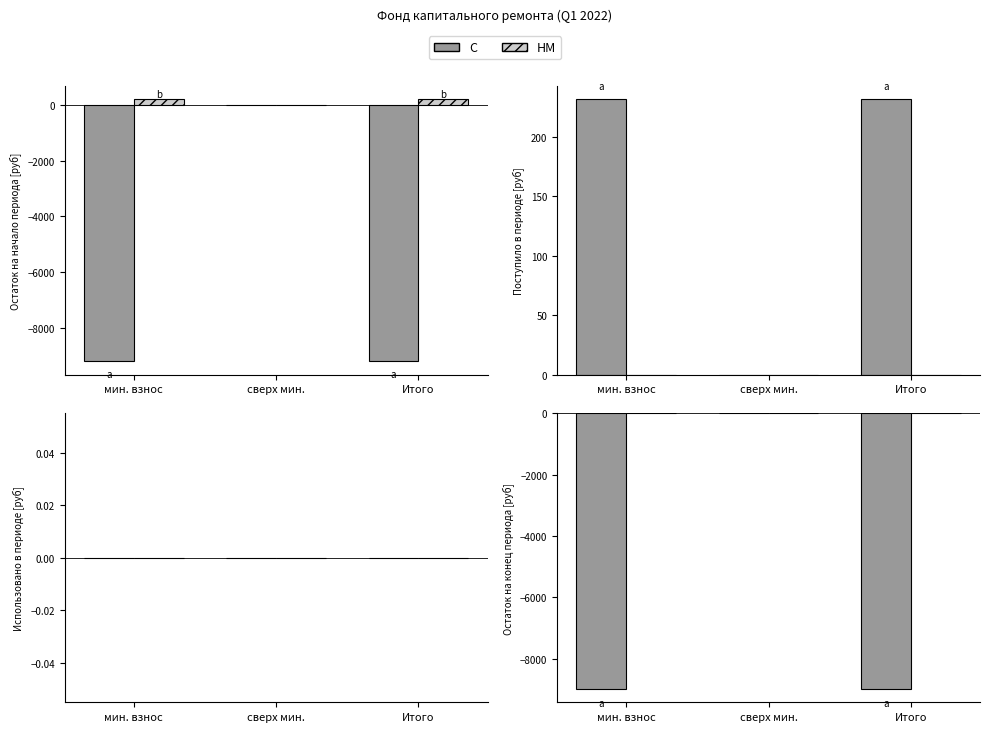

How many negative values does the C series have?

2